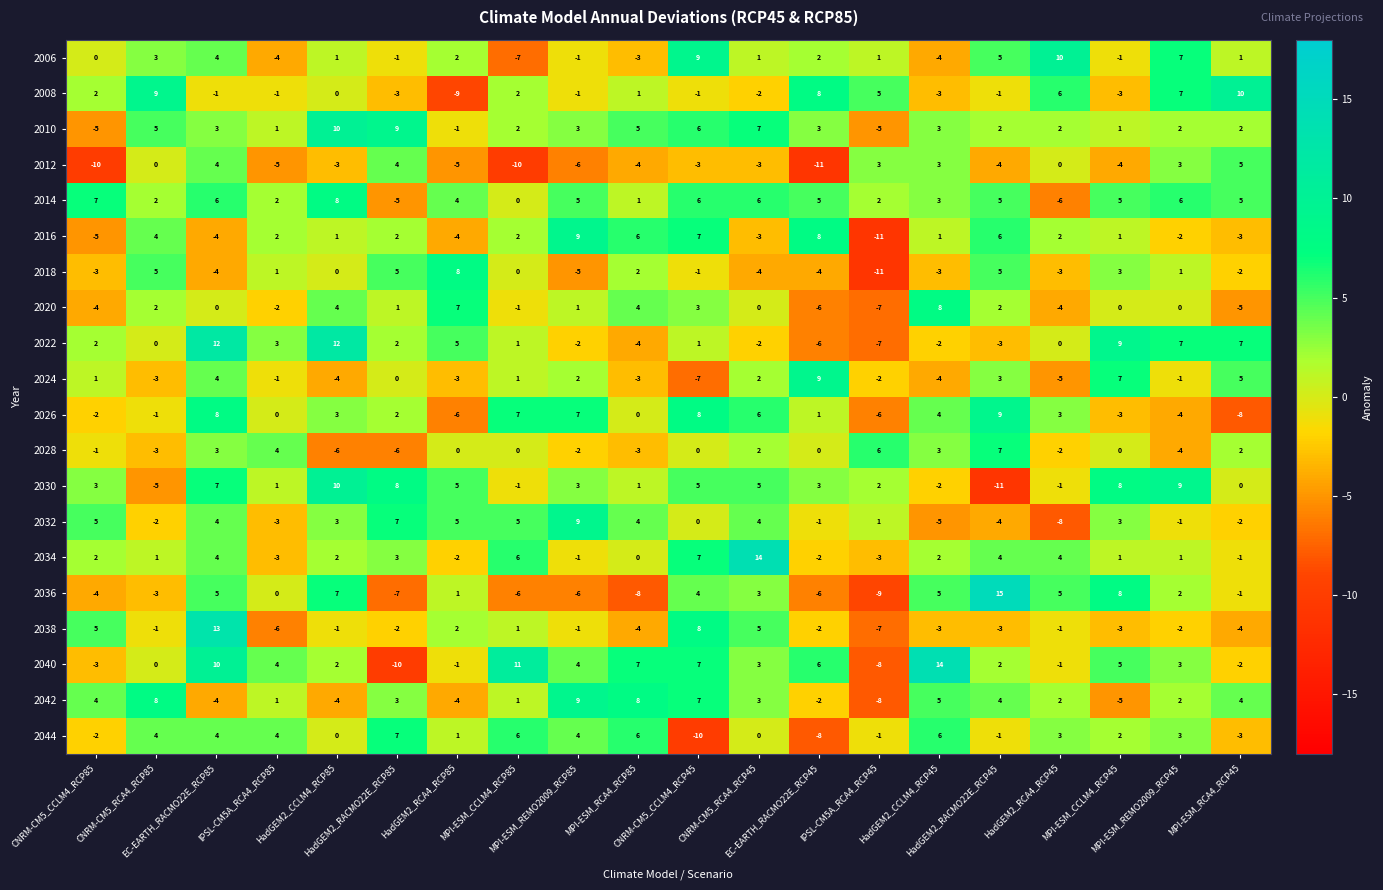

Count the number of categories in the chart.

20